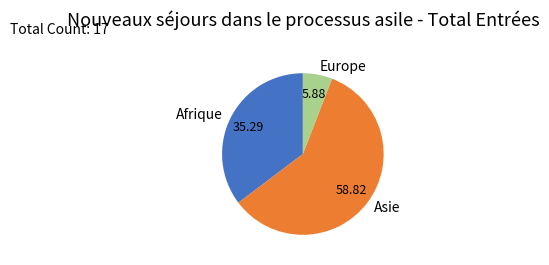

Does Asie represent more than half of the total?

Yes